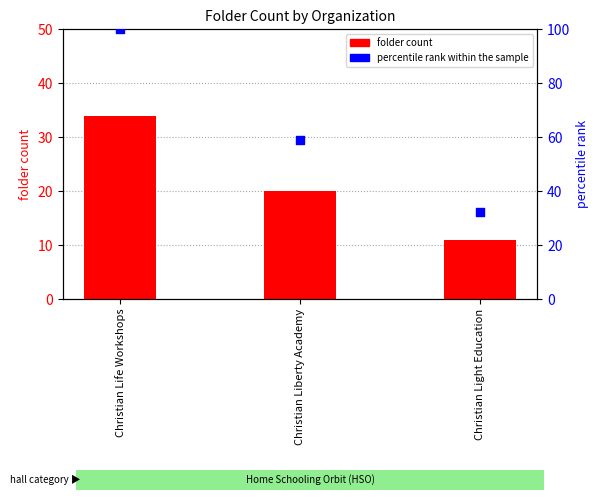

Is the value of percentile rank within the sample at Christian Liberty Academy greater than the value of folder_count at Christian Life Workshops?

Yes